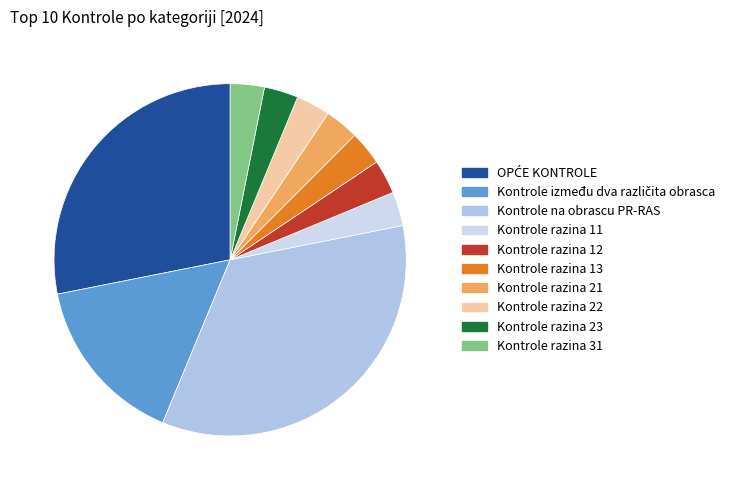

Which category has the smallest portion of the pie?

Kontrole razina 11